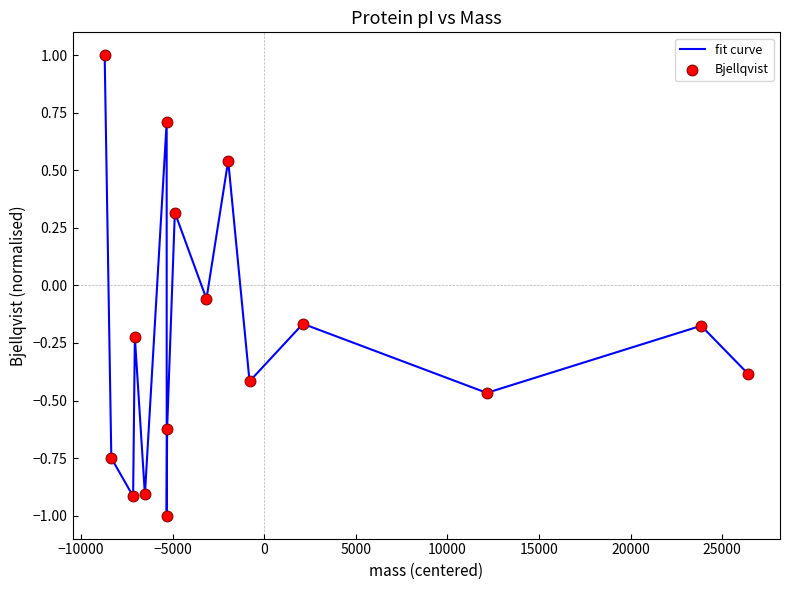

What is the difference between the maximum and minimum values?

2.0